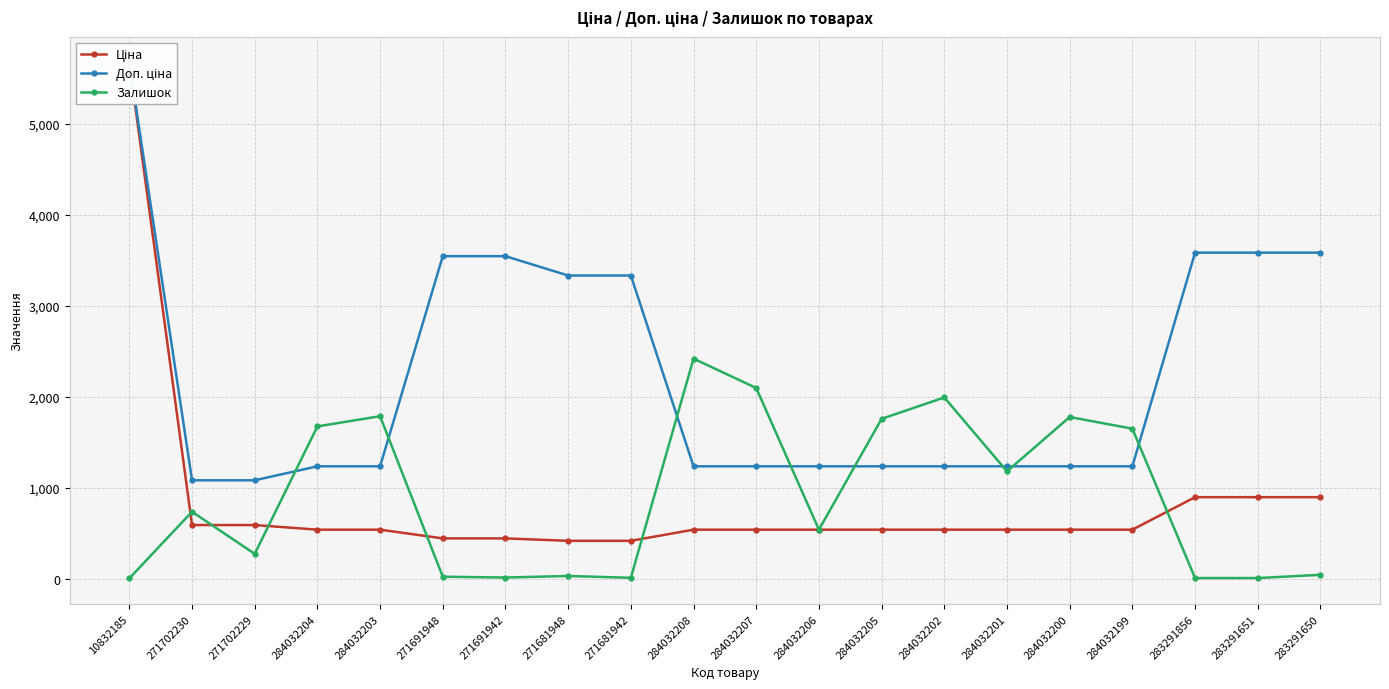

After their last crossing, which series has the higher values: Доп. ціна or Залишок?

Доп. ціна